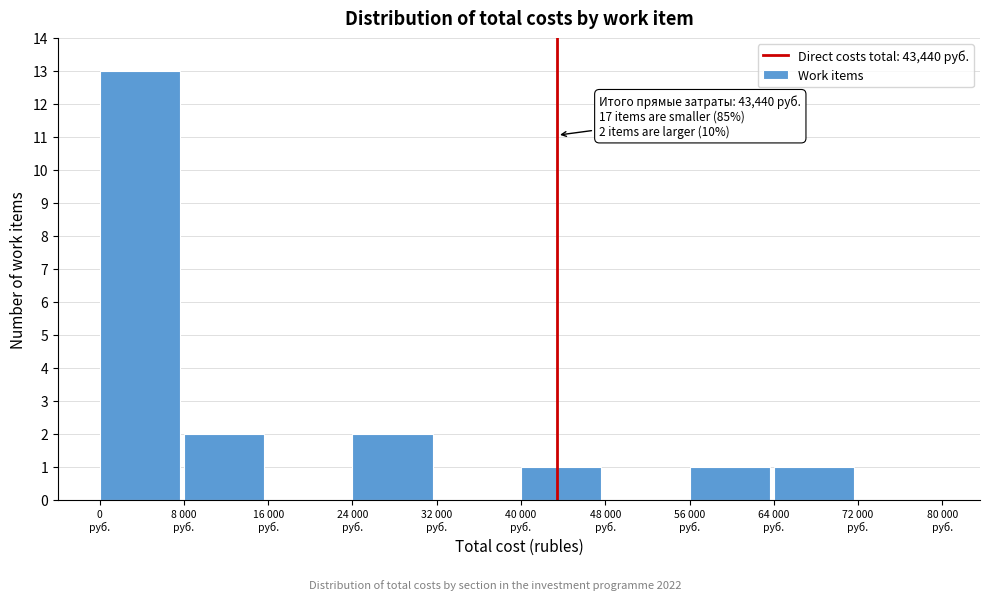

What is the maximum value shown in the chart?

13